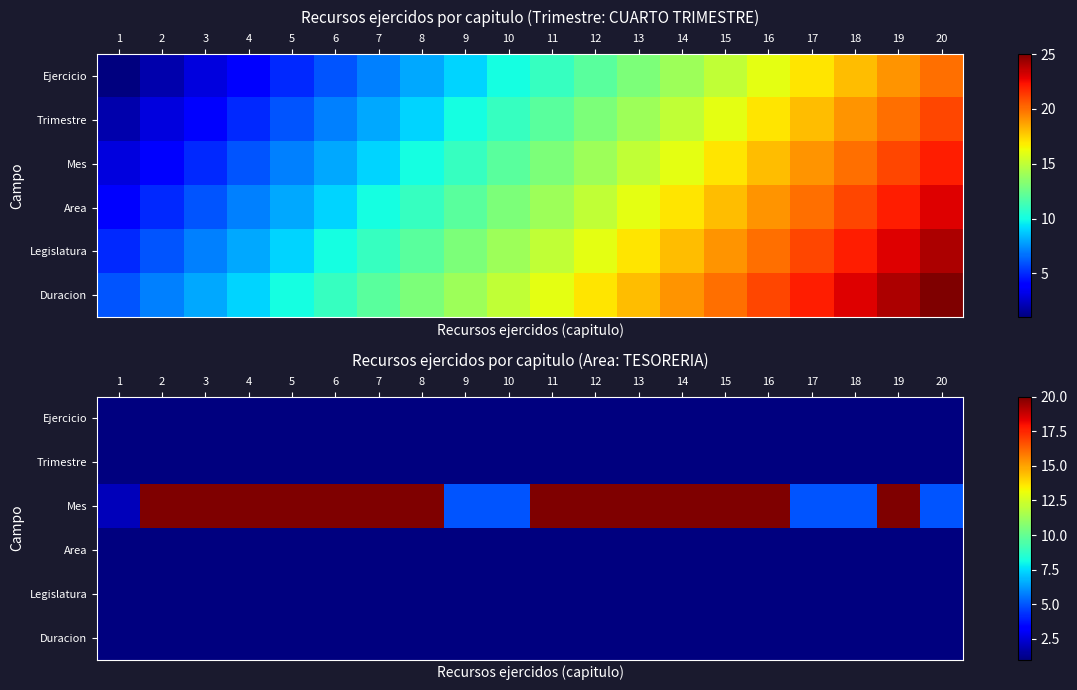

The Mes series shows 14 at 6. True or false?

False